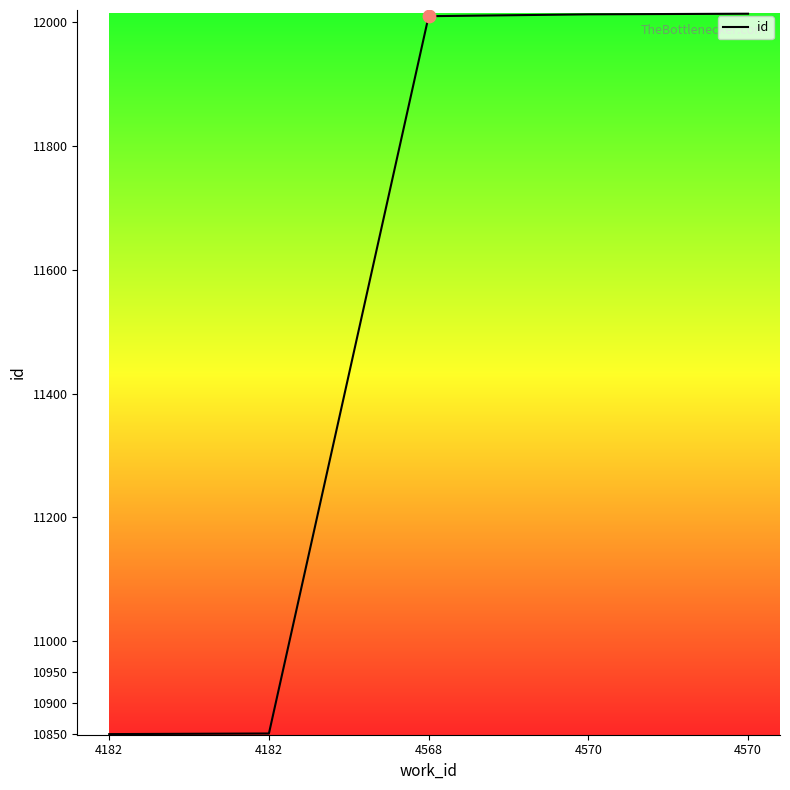

What is the change in value from 4568 to 4570?

+3